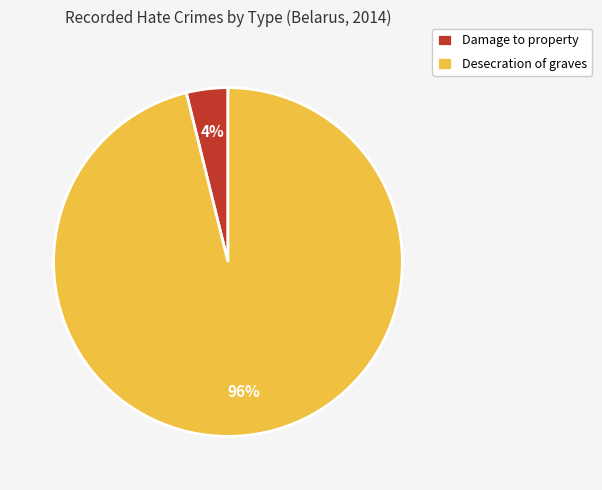

What is the largest slice in the pie chart?

Desecration of graves